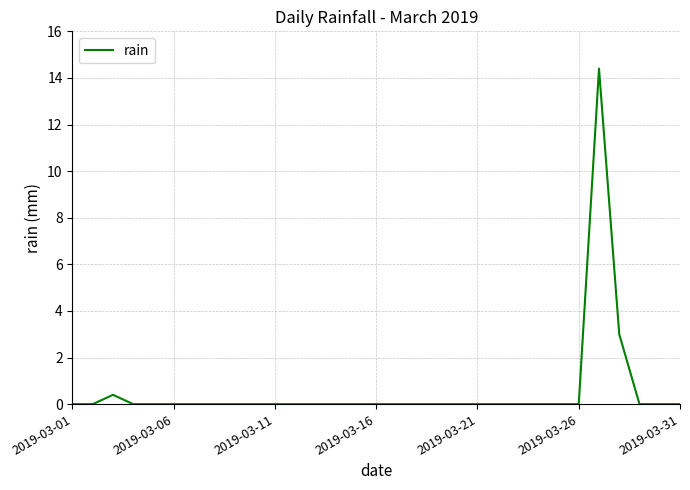

Does the chart have visible grid lines?

Yes